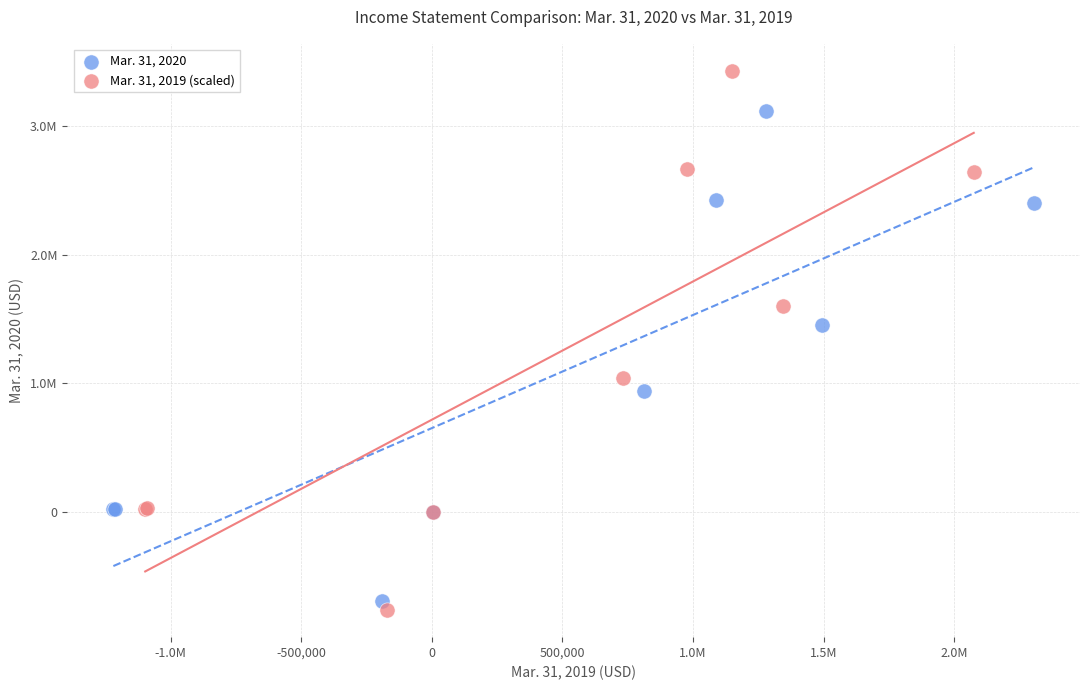

What are all the series names shown in the legend?

Mar. 31, 2020, Mar. 31, 2019 (scaled)